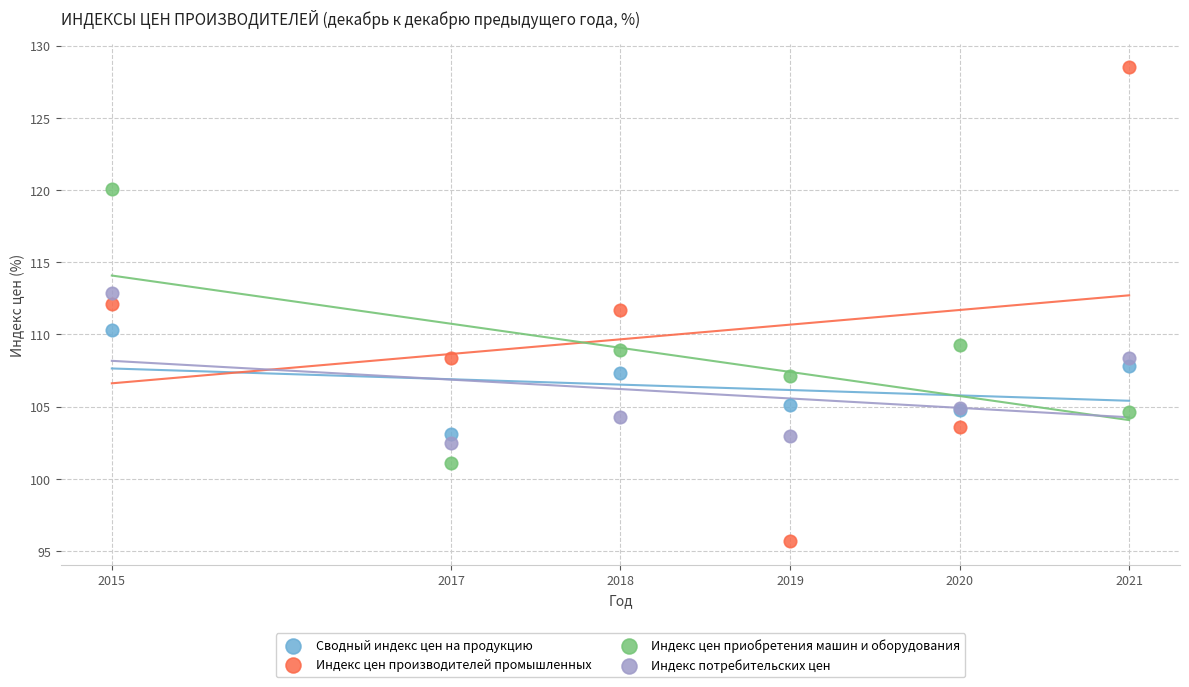

Which series reaches the maximum Y coordinate?

Индекс цен производителей промышленных